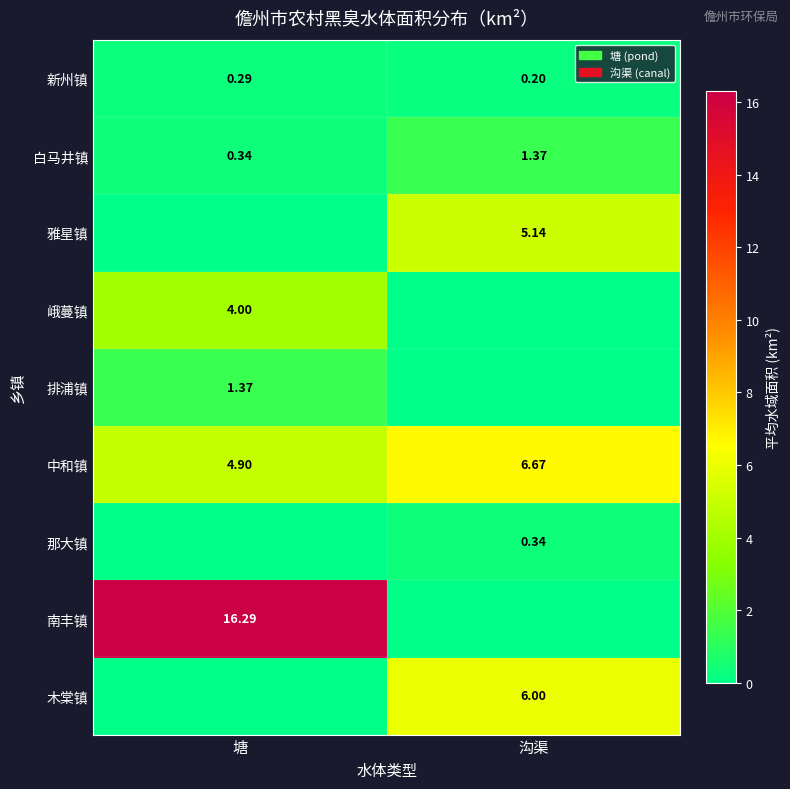

Which category has the lowest value in the 新州镇 series?

沟渠